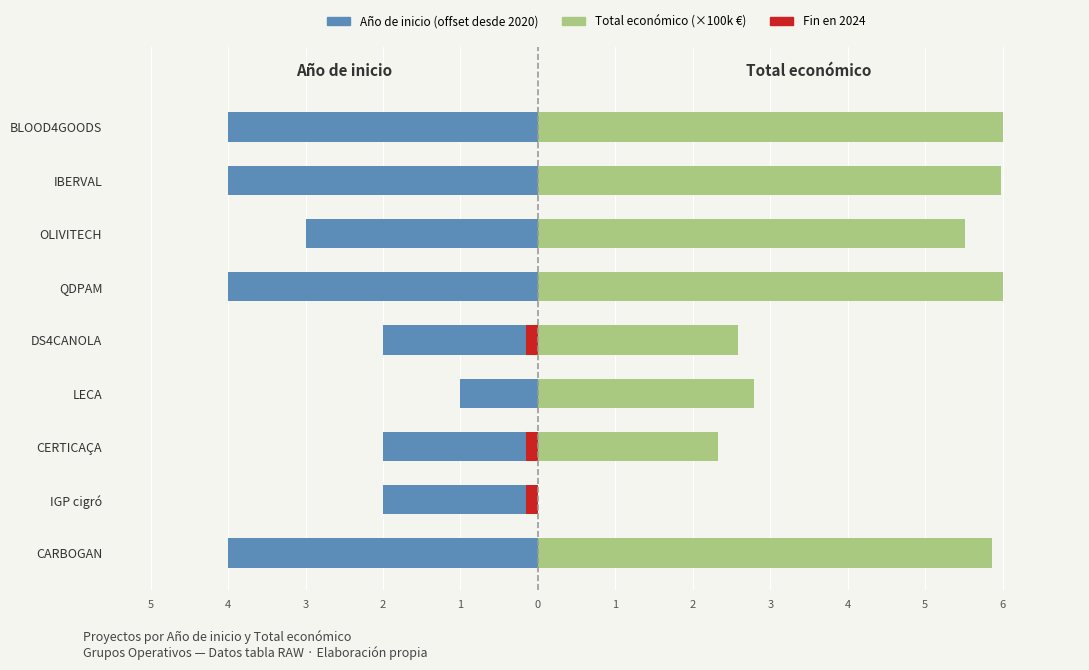

What is the greatest value displayed?

6.0